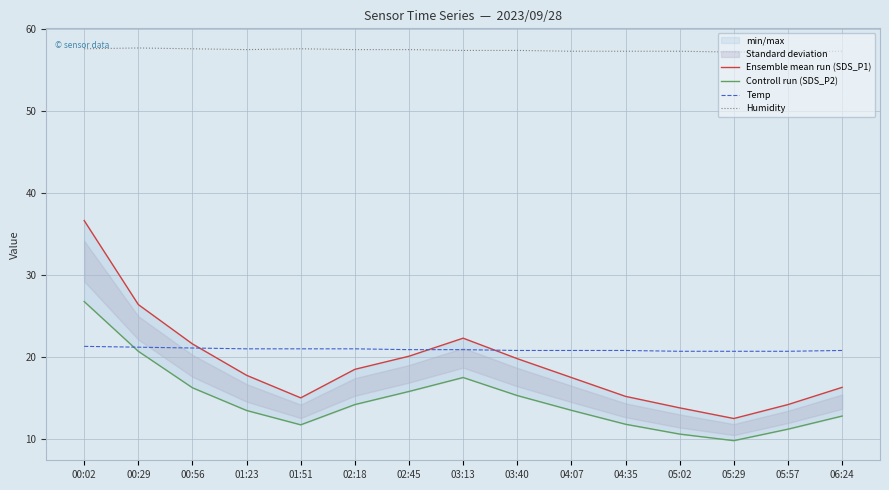

Rank the series by their maximum value, from highest to lowest.

Humidity, Ensemble mean run (SDS_P1), Controll run (SDS_P2), Temp